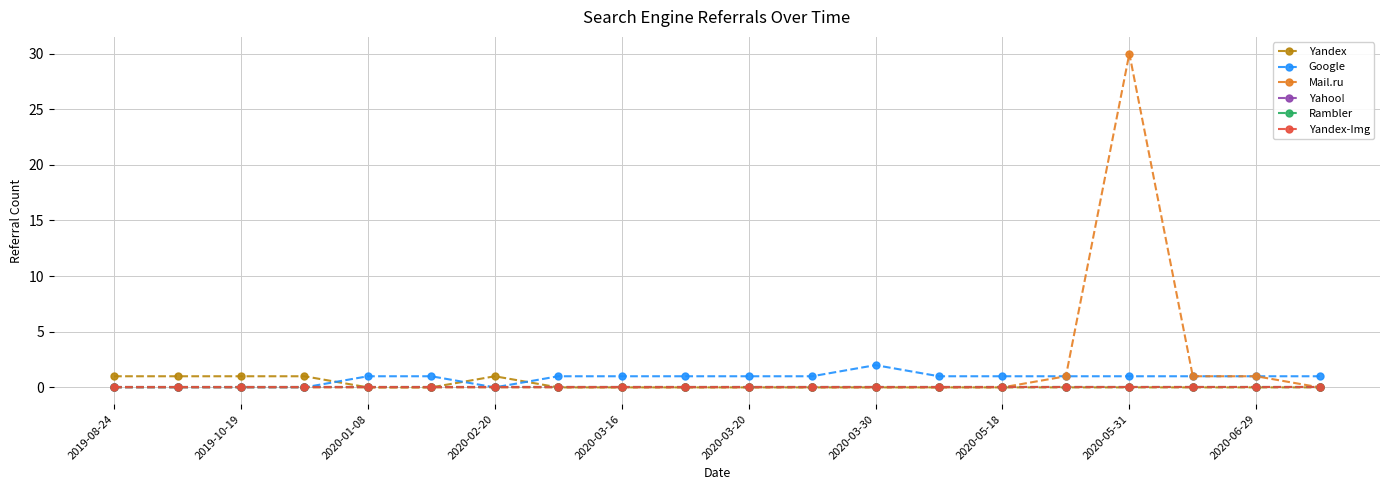

Which category has the lowest value across all series?

2020-01-08